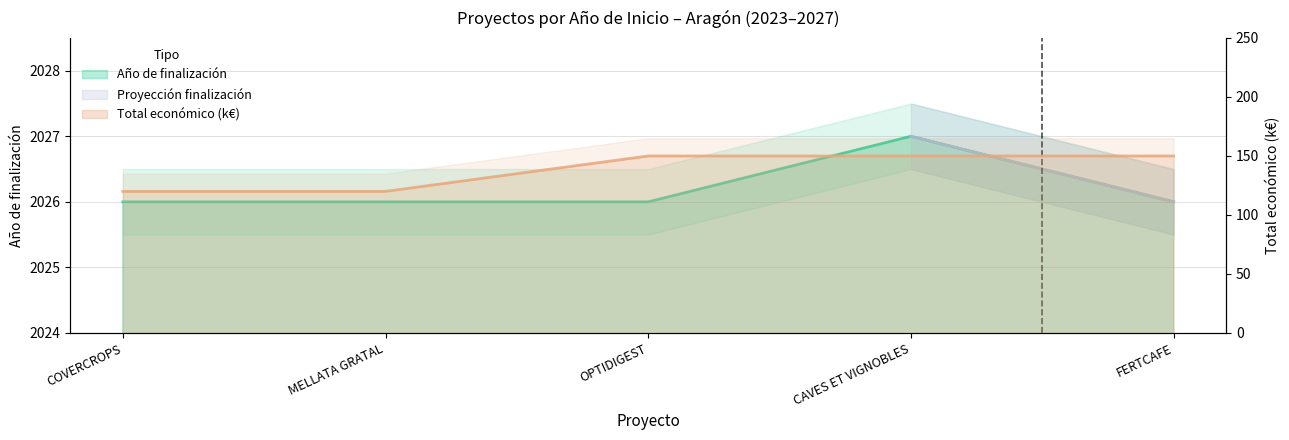

Rank the categories by Total económico value from highest to lowest.

OPTIDIGEST, CAVES ET VIGNOBLES, FERTCAFE, COVERCROPS, MELLATA GRATAL